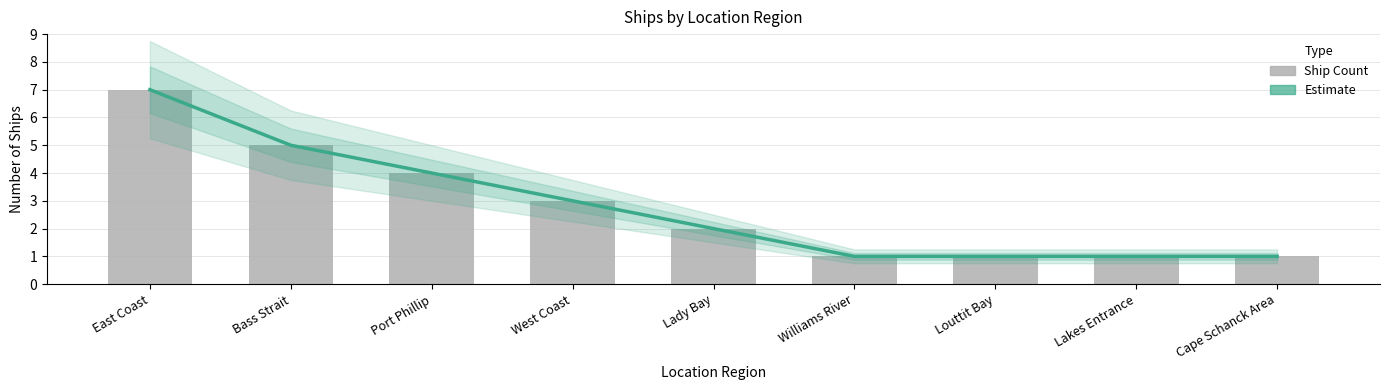

How many distinct data groups are displayed?

2